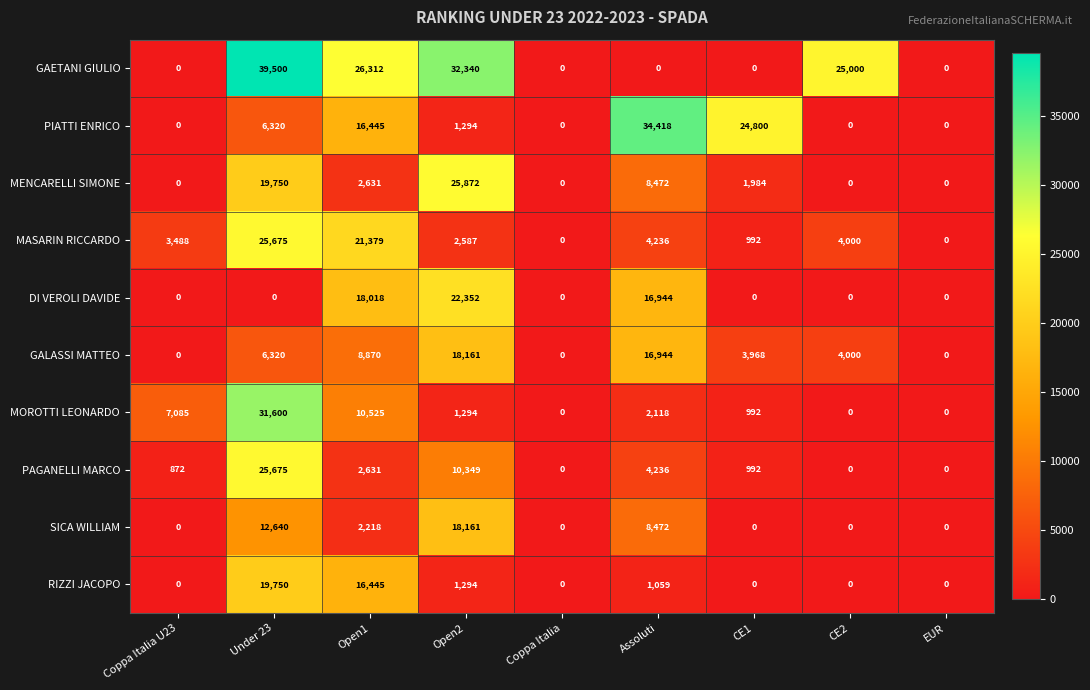

Count the number of data series in this chart.

10